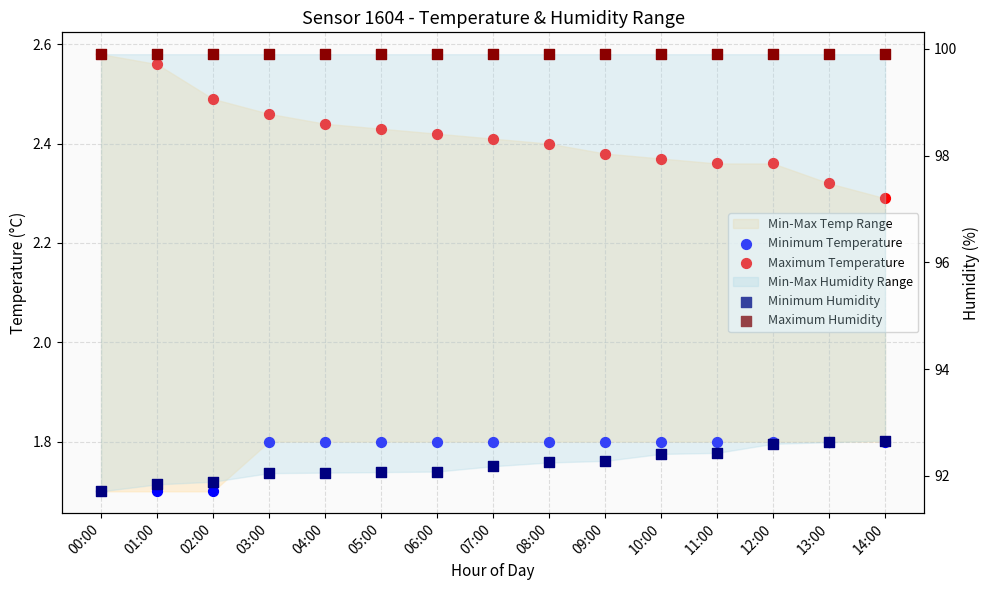

Which series contains the highest Y value?

Maximum Humidity